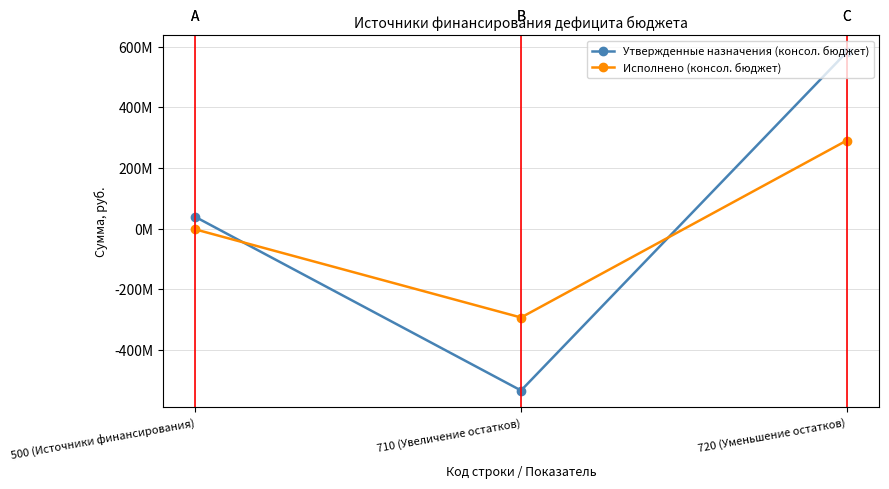

Which series changed the most between 710 (Увеличение остатков) and 720 (Уменьшение остатков)?

Утвержденные назначения (консол. бюджет)